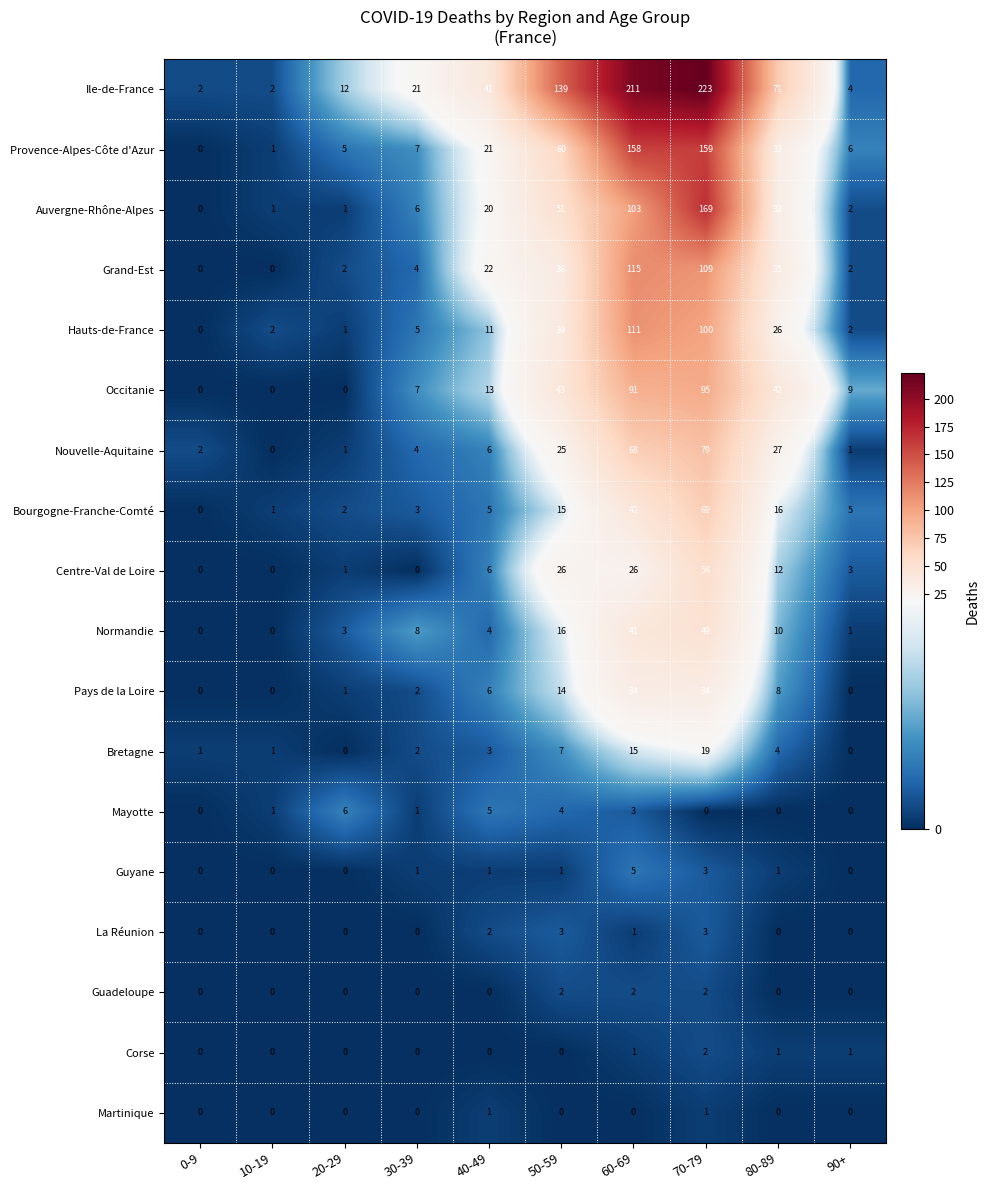

Where is Mayotte nearest to the value 3?

60-69